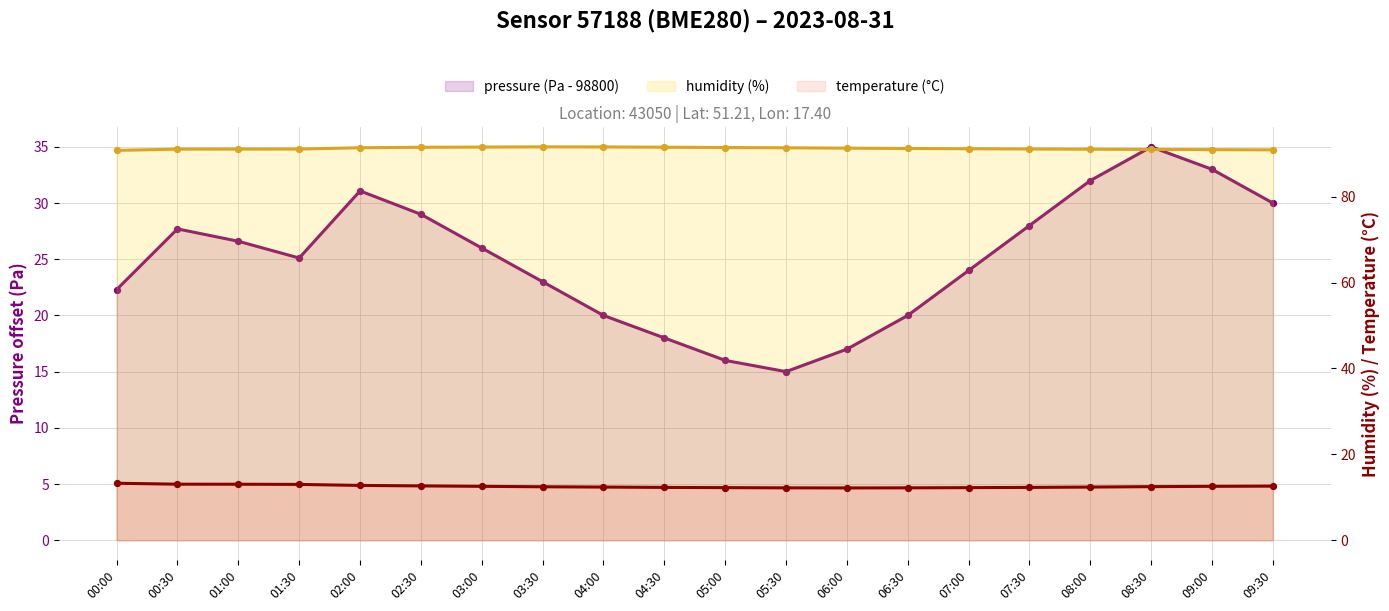

What is the total value across all series at 04:30?

121.8